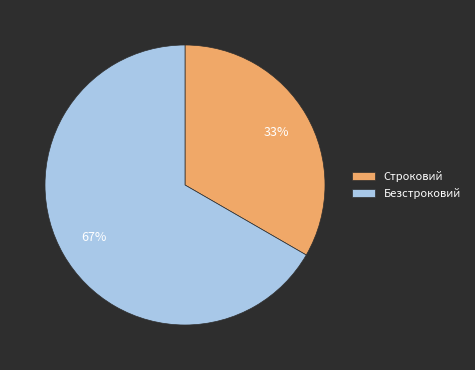

Is there a majority slice in this chart?

Yes